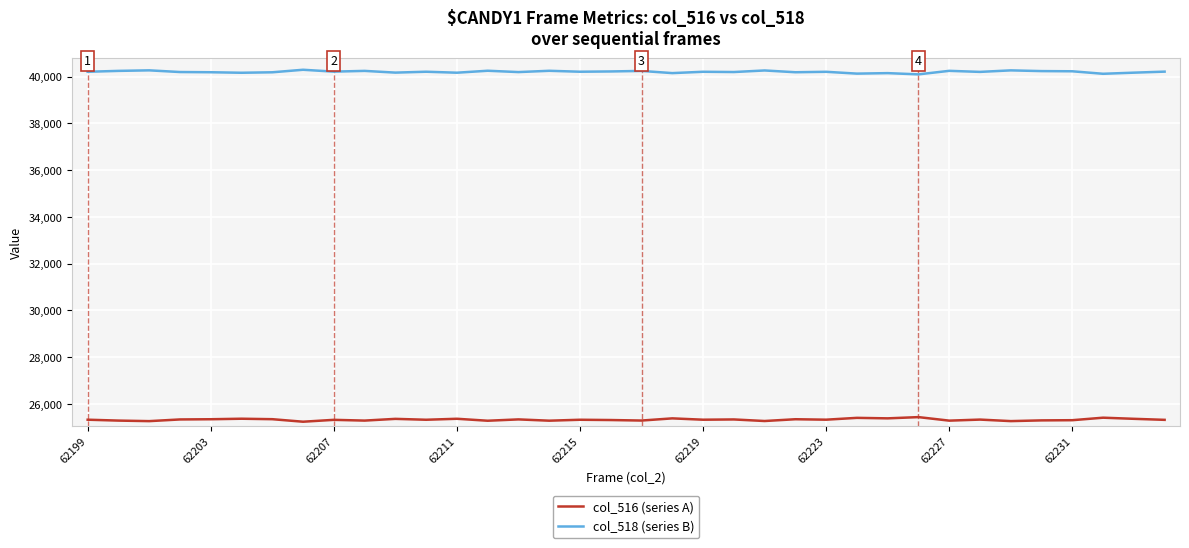

What is the maximum value for col_518 (series B)?

40297